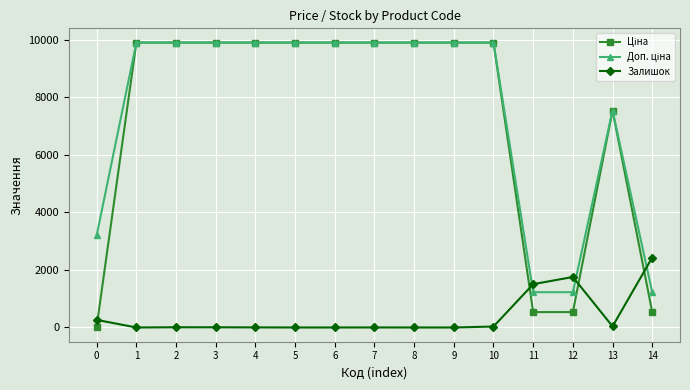

What is the difference between the highest and lowest values at 9?

9908.5